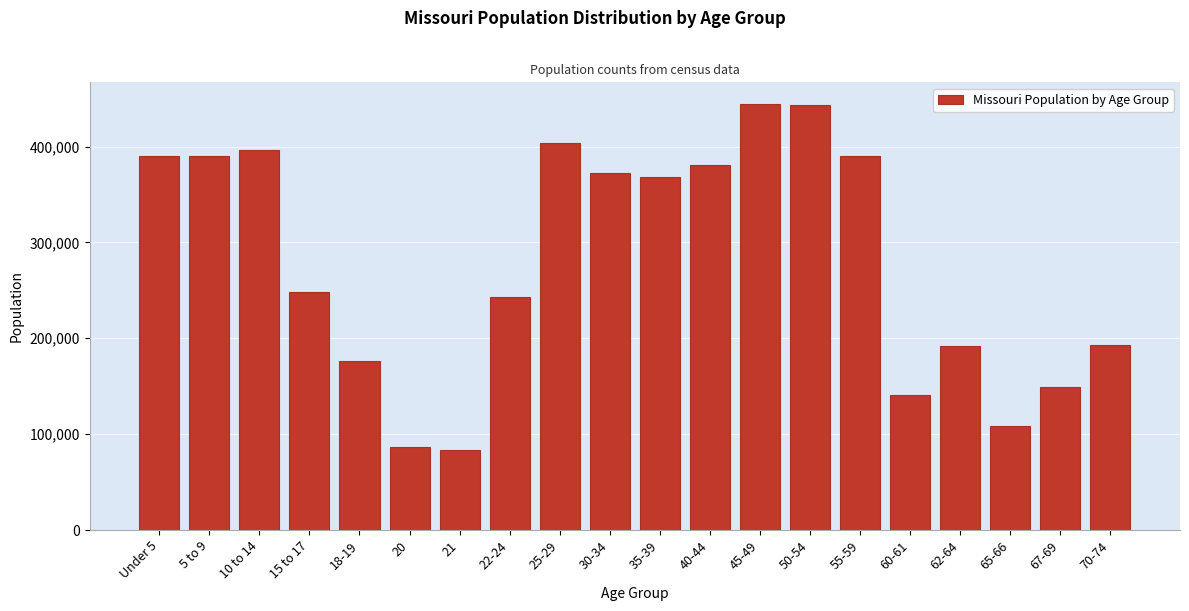

Approximately how many times larger is the value at 10 to 14 compared to 22-24?

1.6